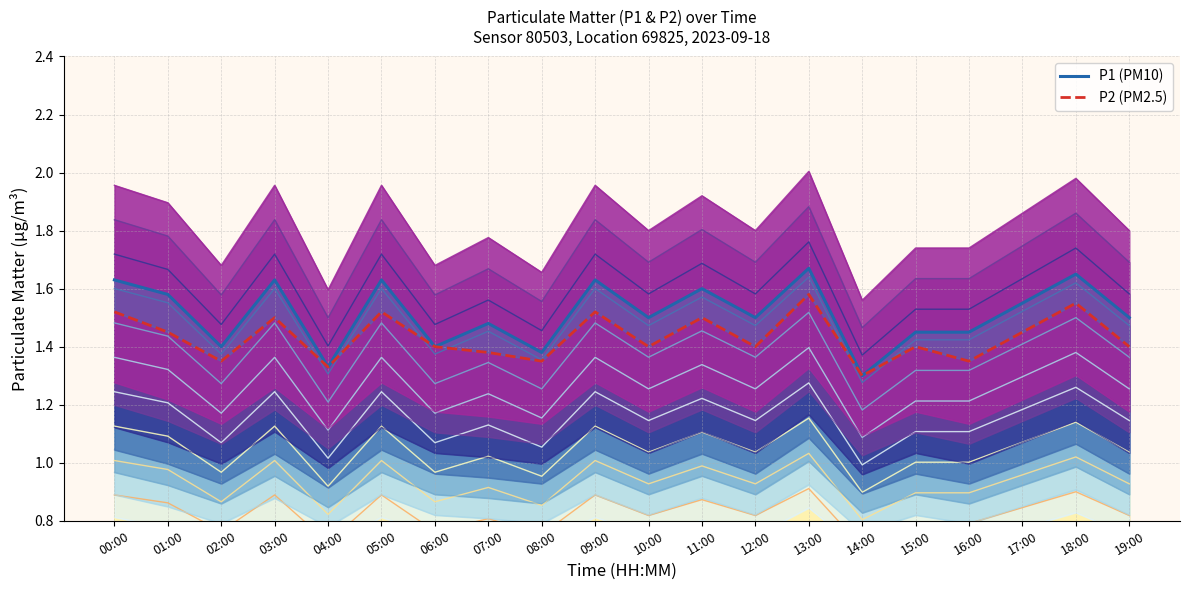

At which category is the sum across all series the highest?

13:00